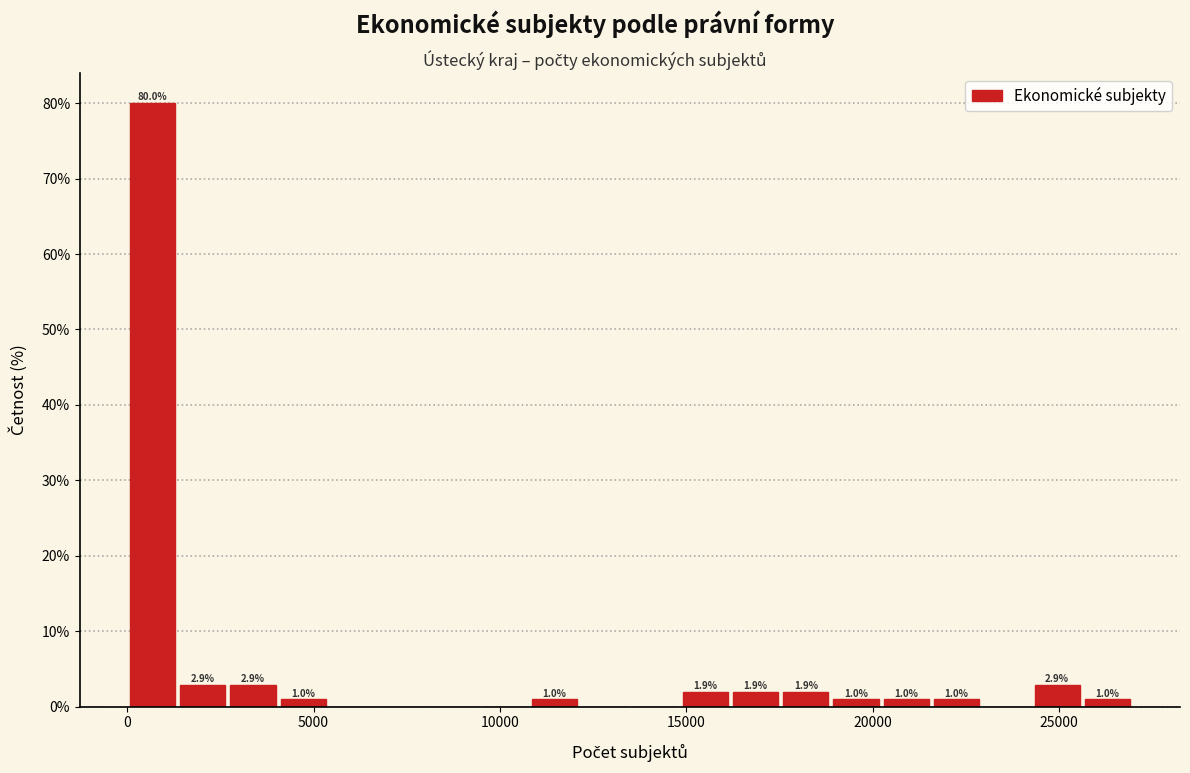

Around what value on the x-axis is the tallest bar? Give the approximate position of its centre, as read against the axis.

500